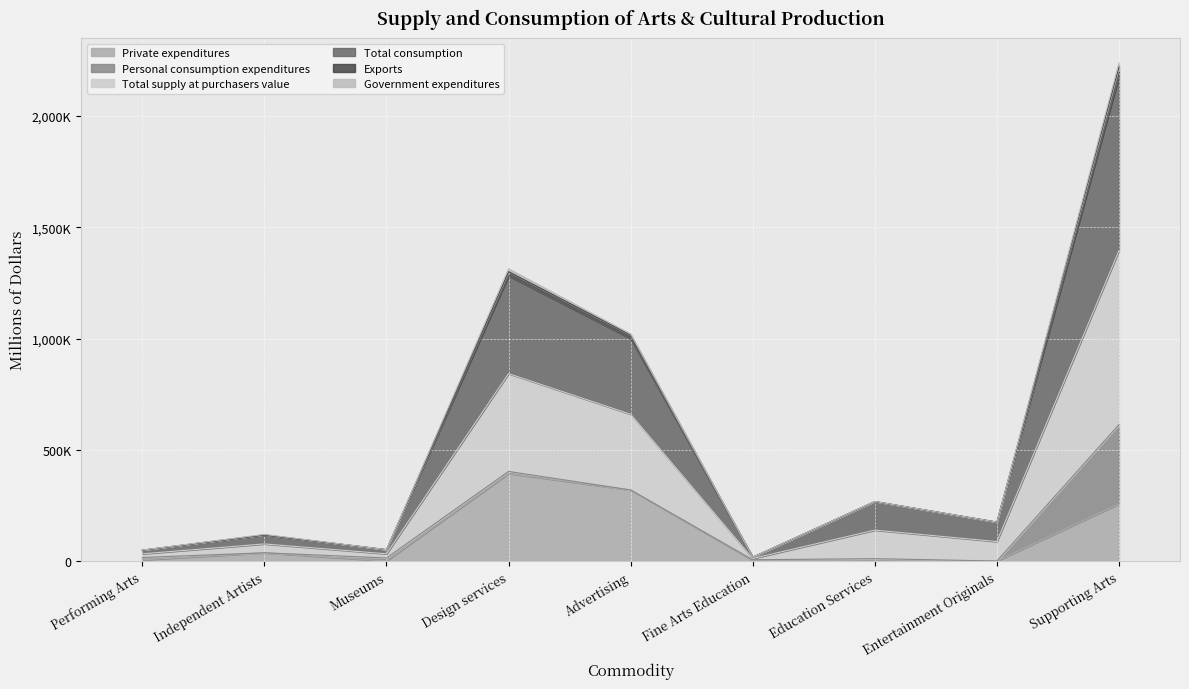

What is the value of the Total supply at purchasers value point at the 2nd from the left?

116652